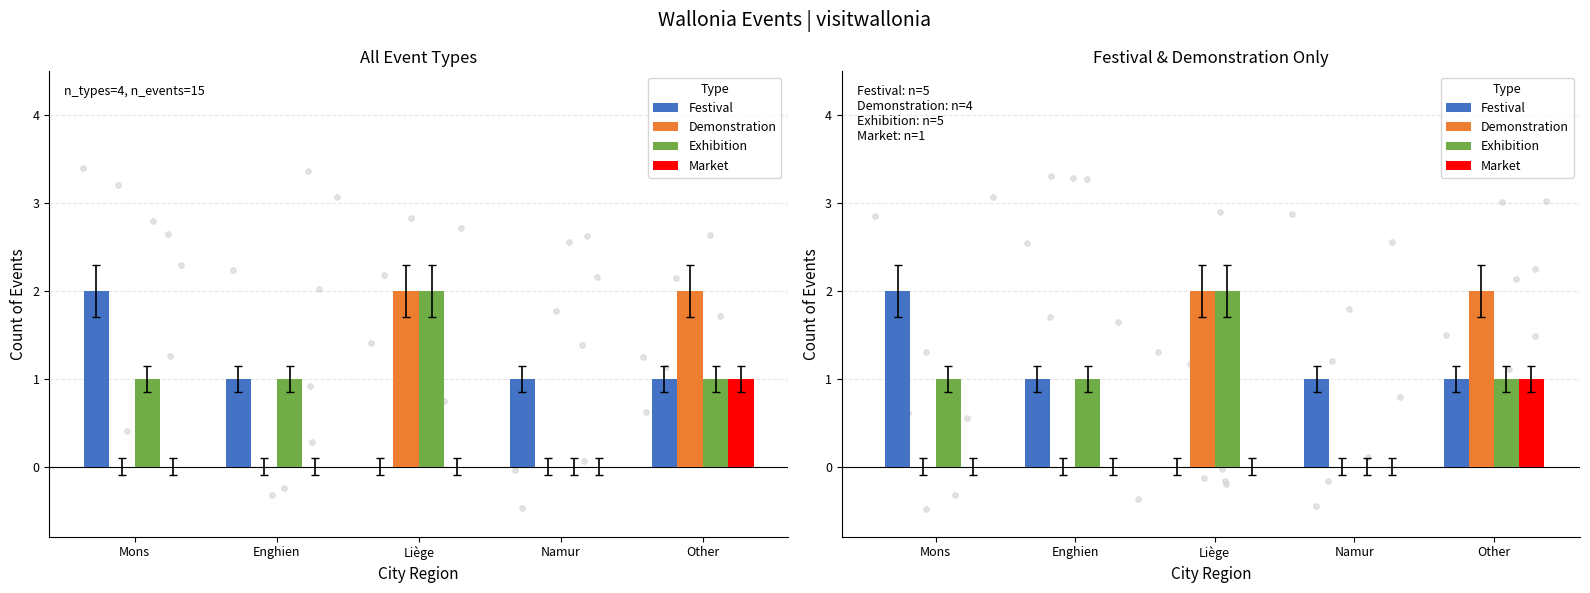

Which series has the largest total across all categories?

Festival